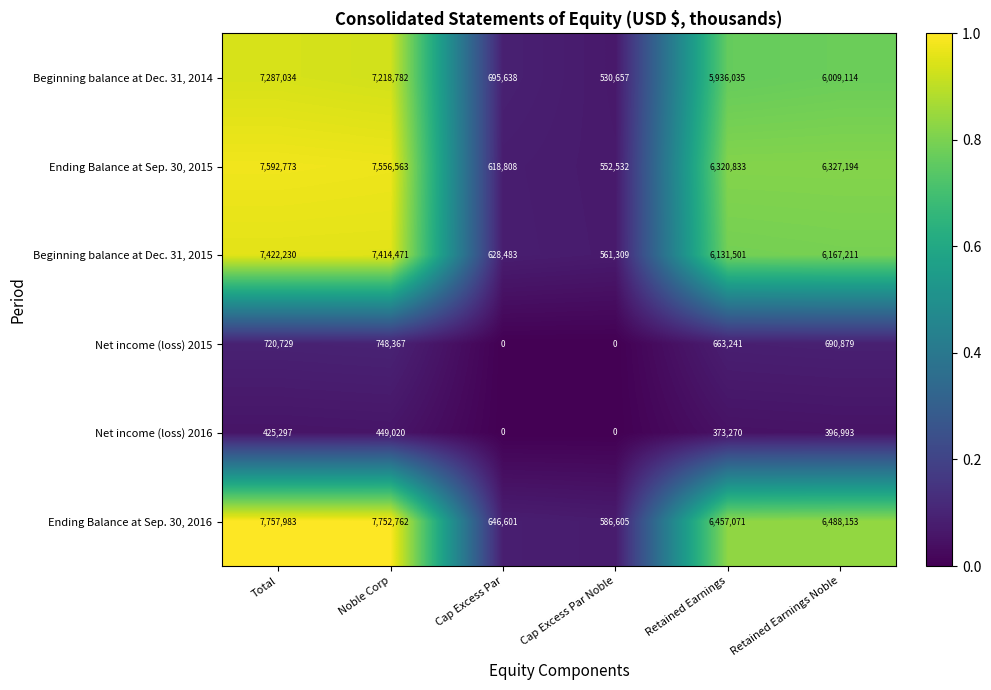

Which label corresponds to the largest value in the chart?

Total